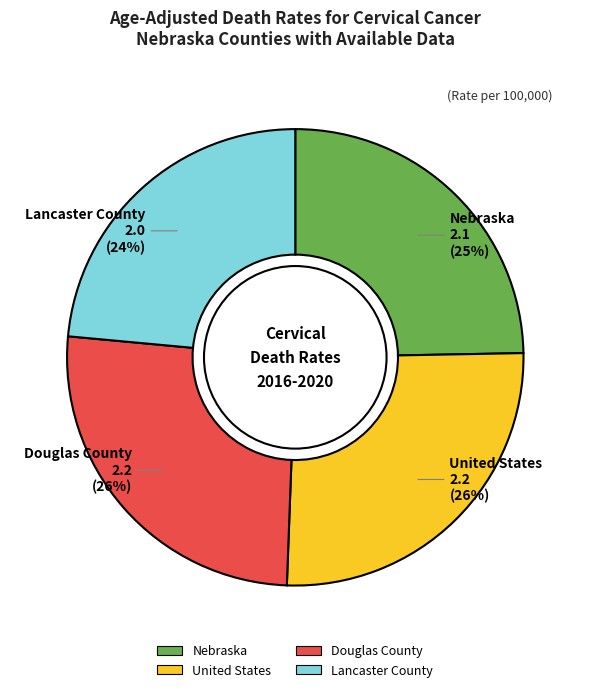

How many slices are in this pie chart?

4